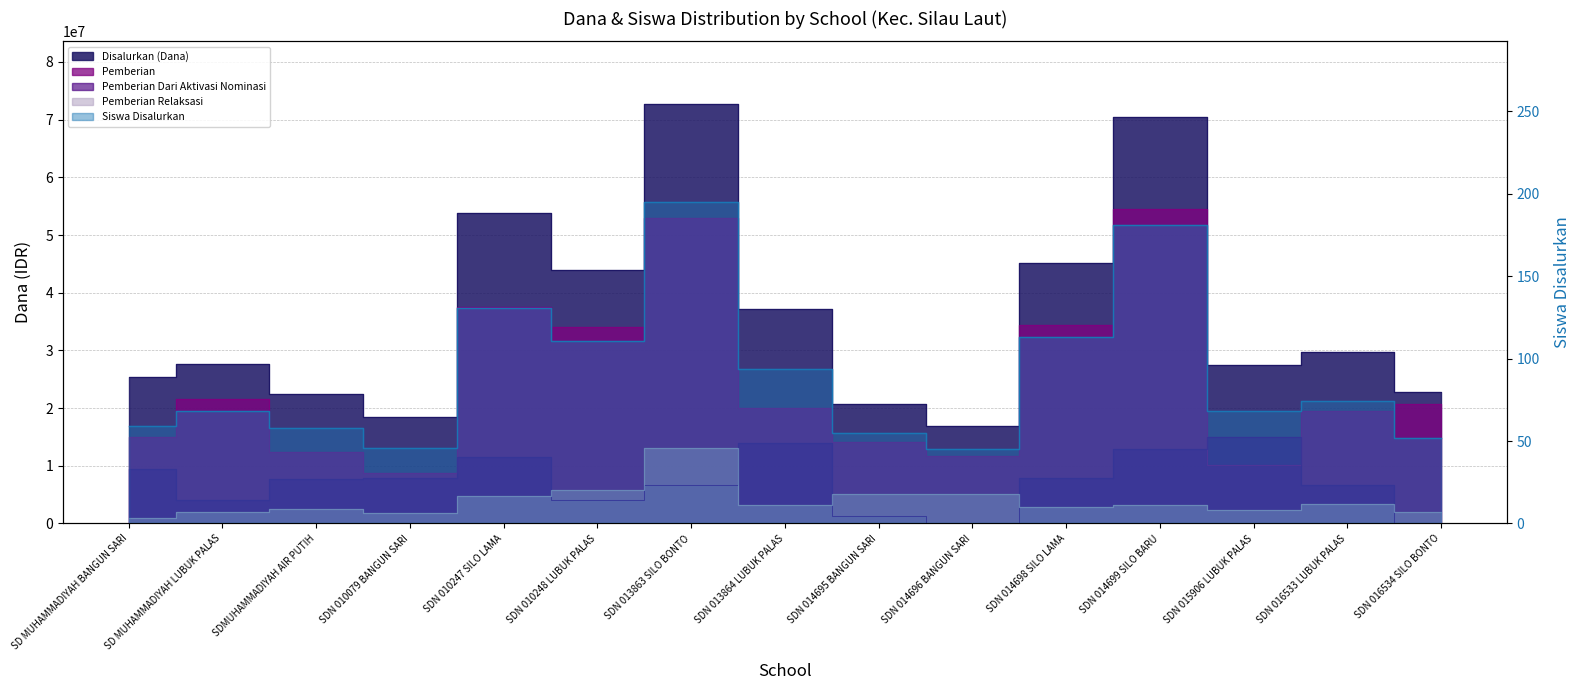

Is it true that Pemberian Relaksasi equals 3446597 at SDN 016534 SILO BONTO?

False